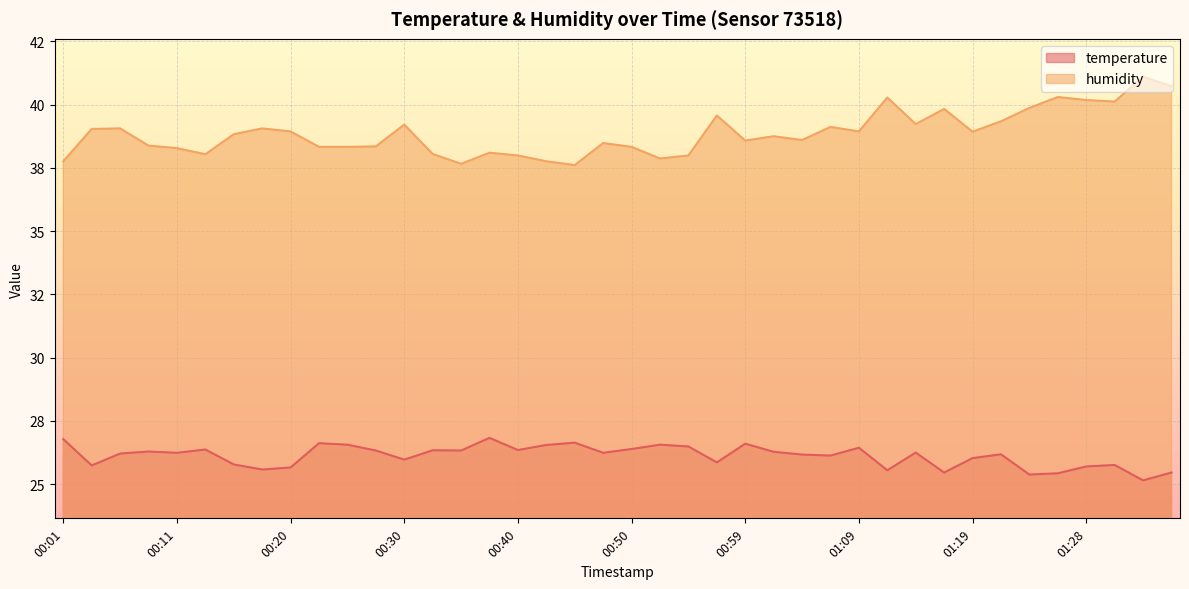

At which category is the sum across all series the highest?

01:33